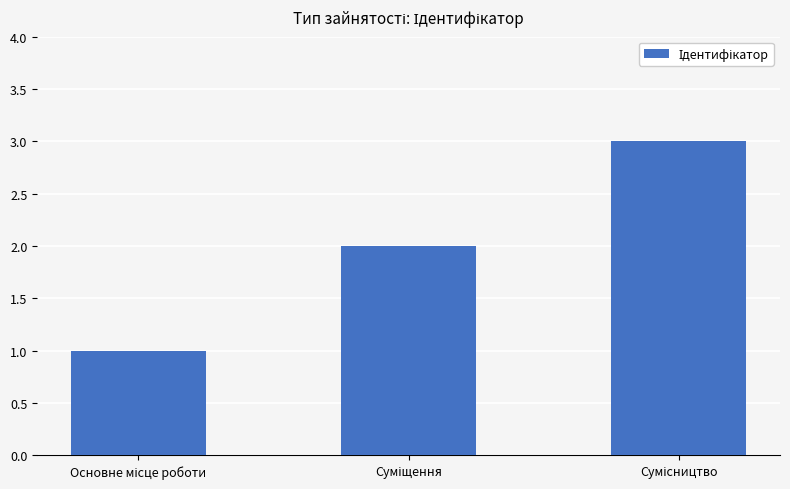

What is the sum of all values?

6